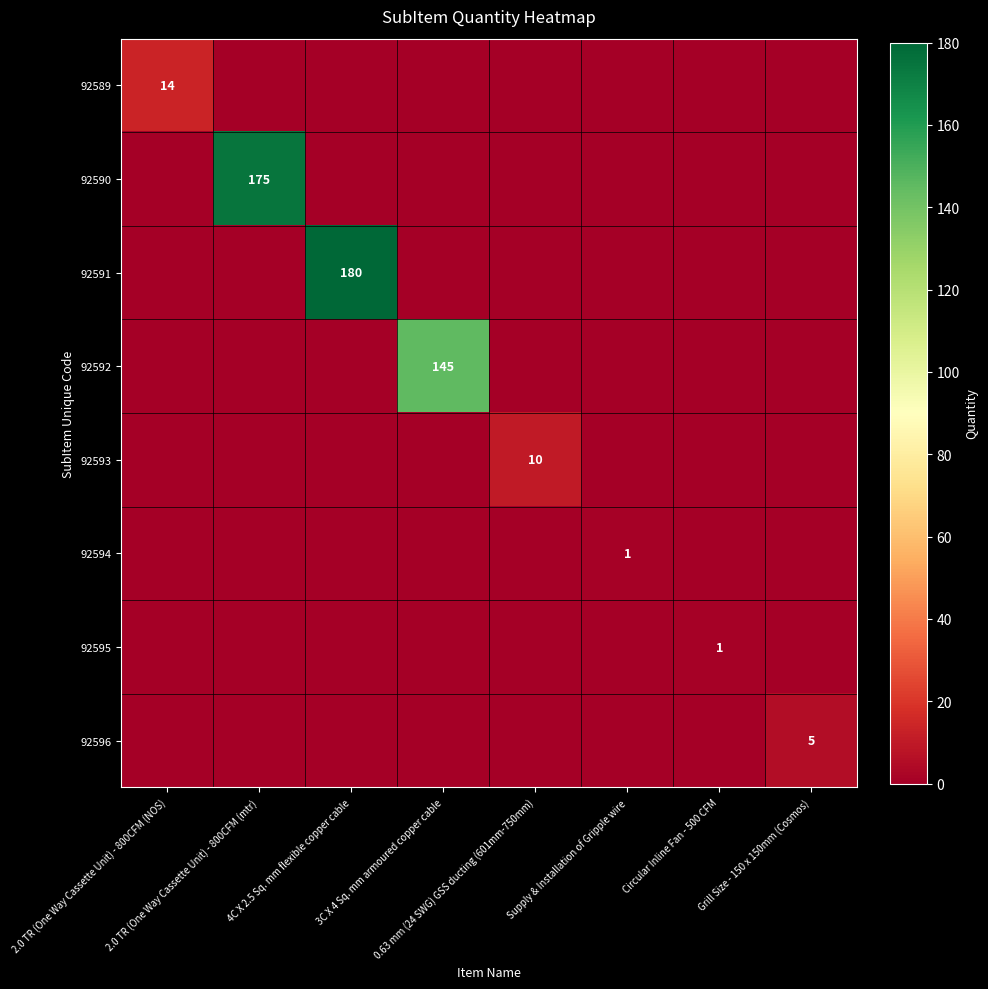

Which series has the widest spread of values?

92591